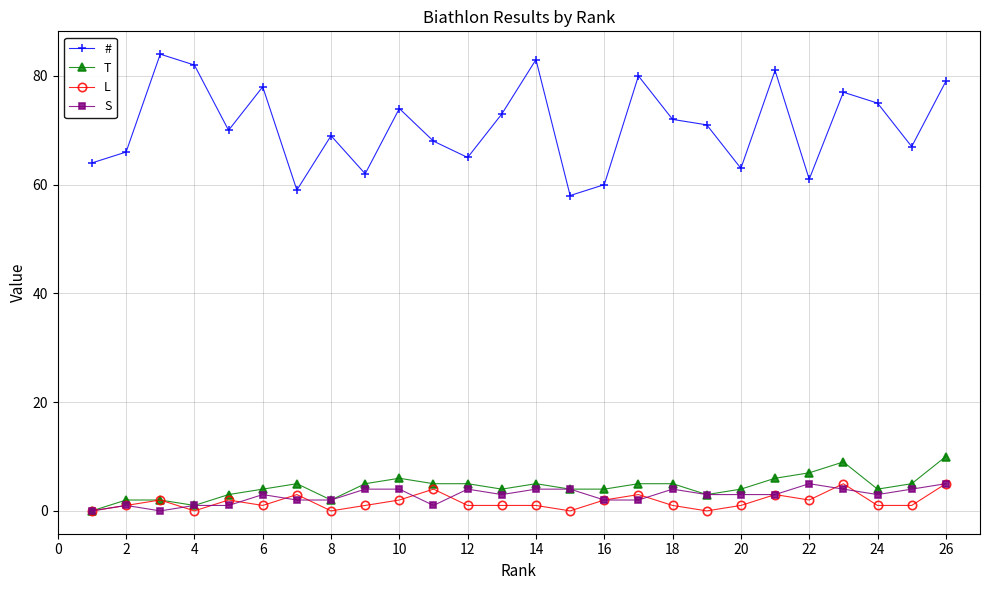

True or false: # and T cross at least once.

False